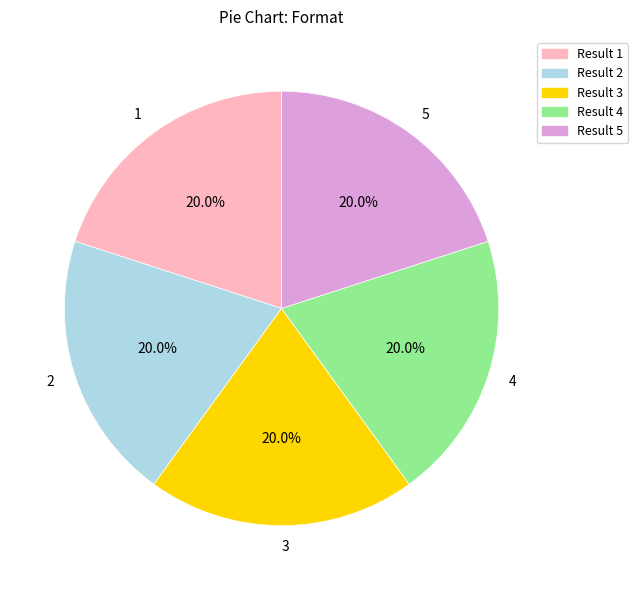

What is the ratio of the value at 2 to the value at 1?

1.0